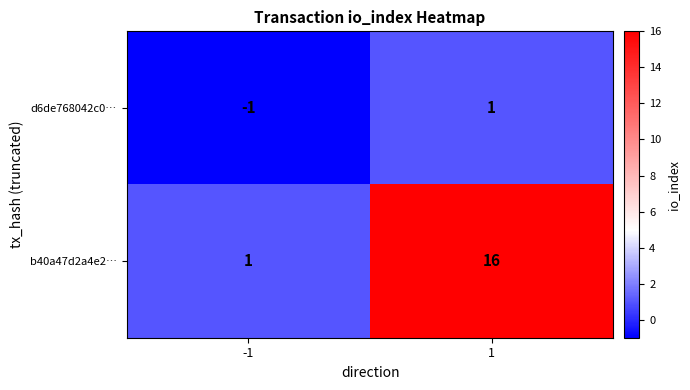

Reading left to right, list all the values displayed in this chart.

d6de768042c0…: -1	1
b40a47d2a4e2…: 1	16